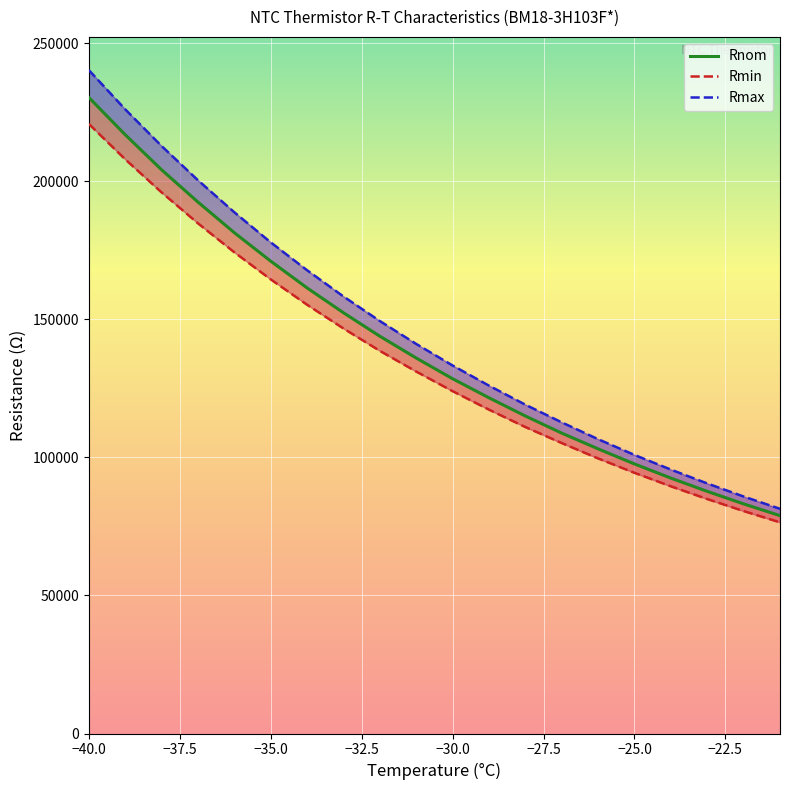

What is the maximum value for Rmin?

220800